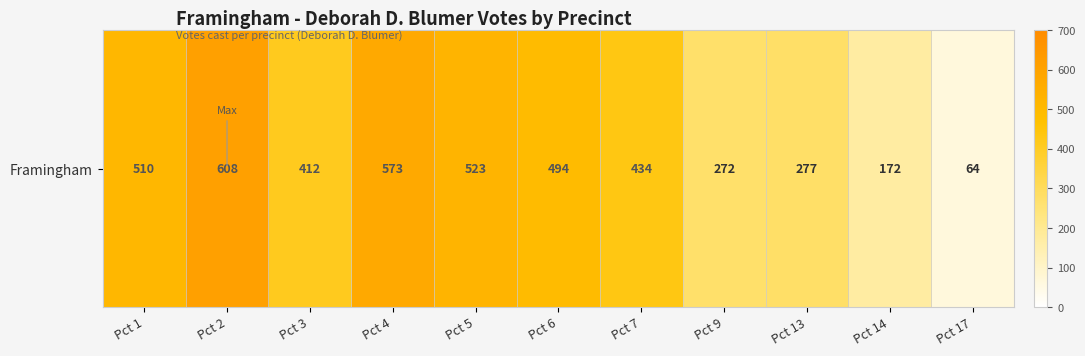

Reading right to left, what are all the values shown in this chart?

64	172	277	272	434	494	523	573	412	608	510